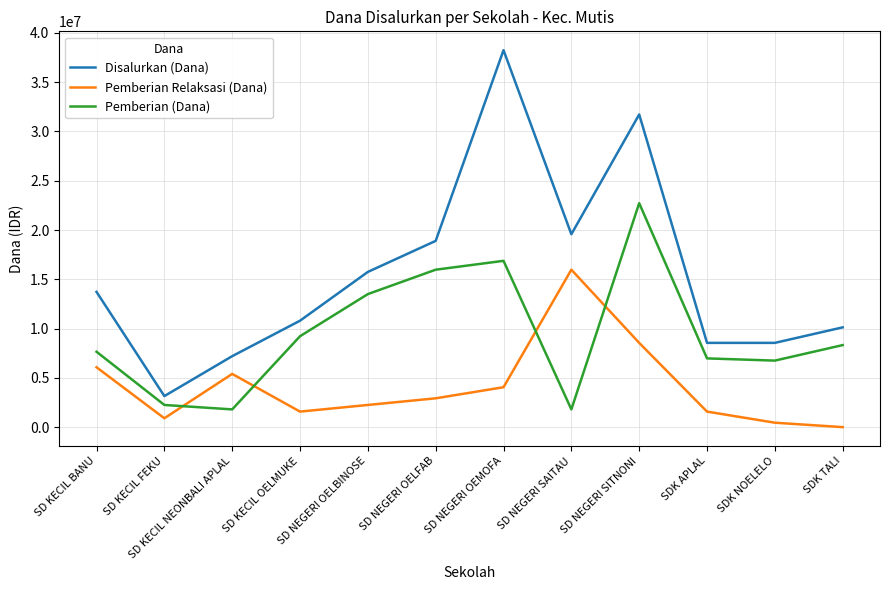

What is the average value of the Disalurkan (Dana) series?

15525000